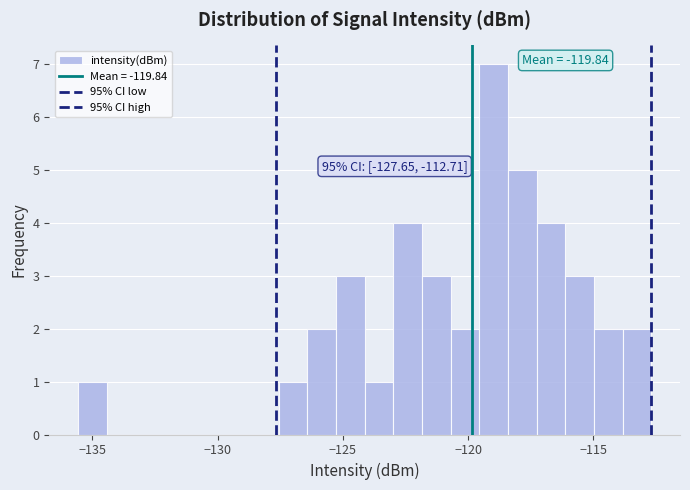

Around what value on the x-axis is the tallest bar? Give the approximate position of its centre, as read against the axis.

-119.0